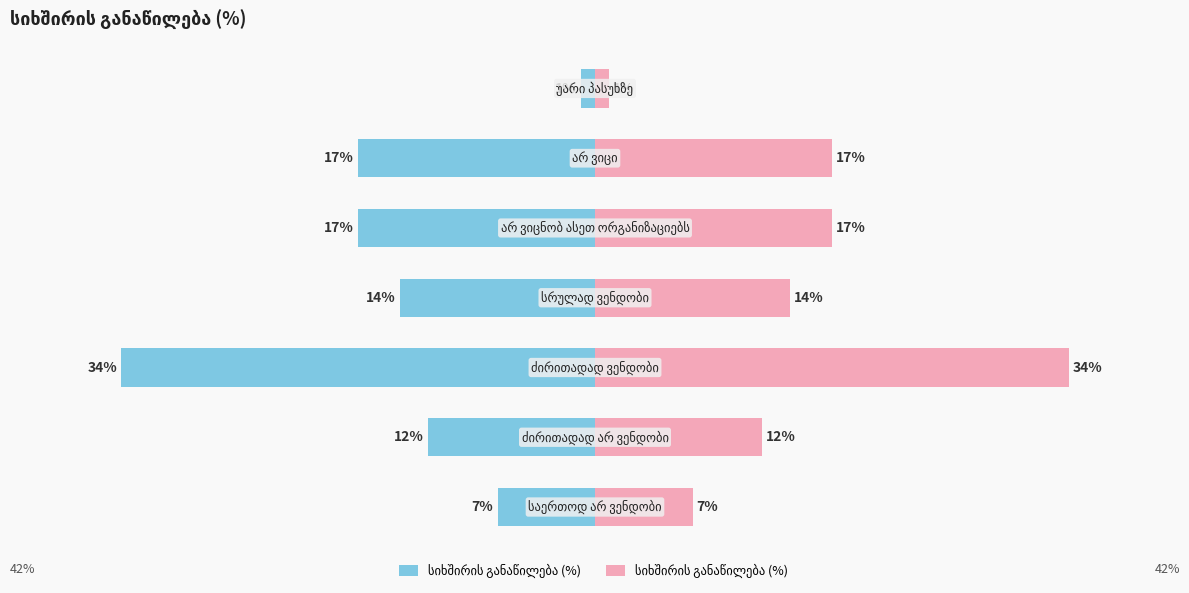

Between 3 and 6, which series saw the biggest shift?

სიხშირის განაწილება (%)